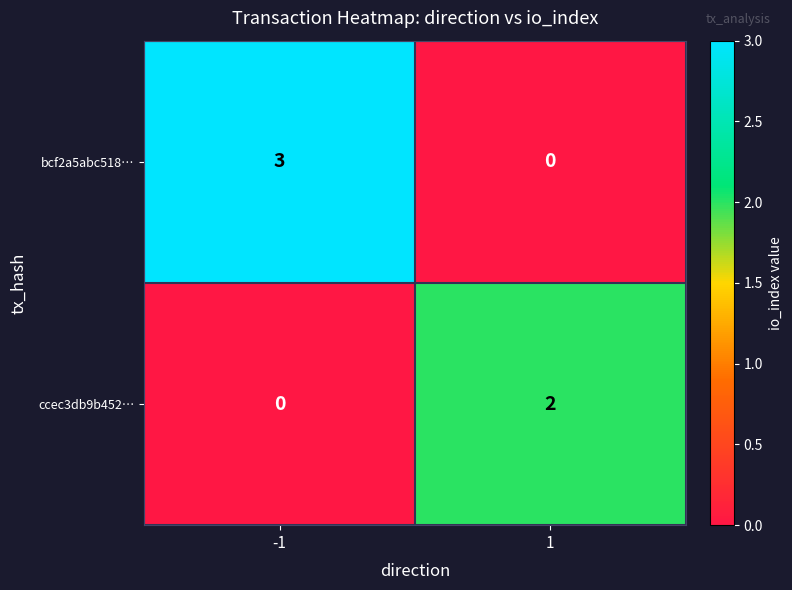

The value of bcf2a5abc518… at 1 is 0. True or false?

True